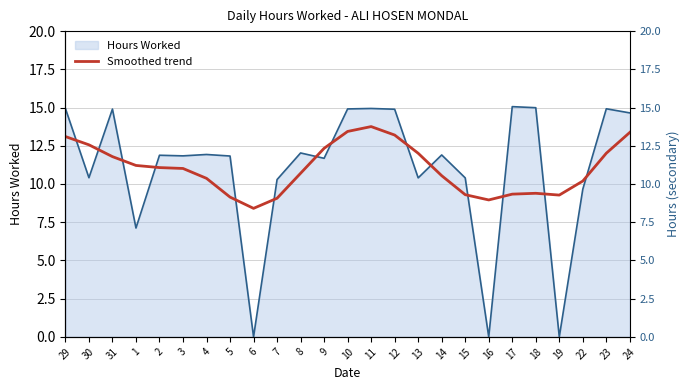

At which category does the data reach its first local valley?

6